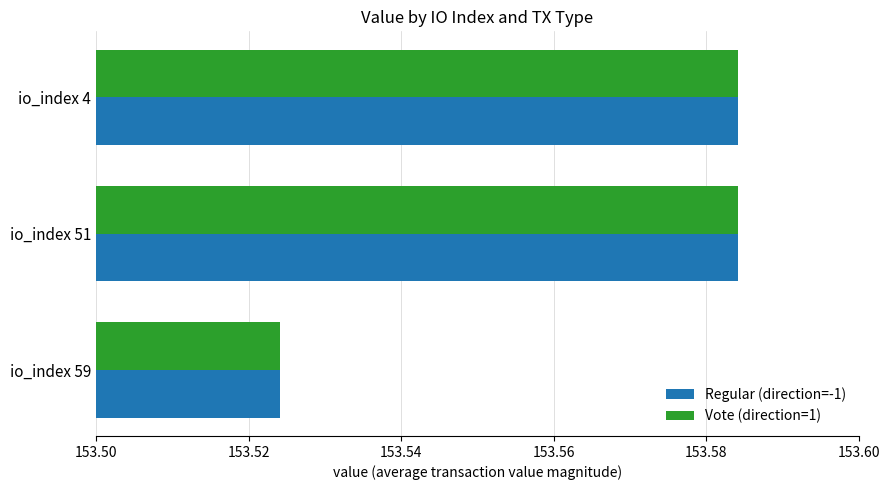

At which label does Regular (direction=-1) reach its minimum?

io_index 59